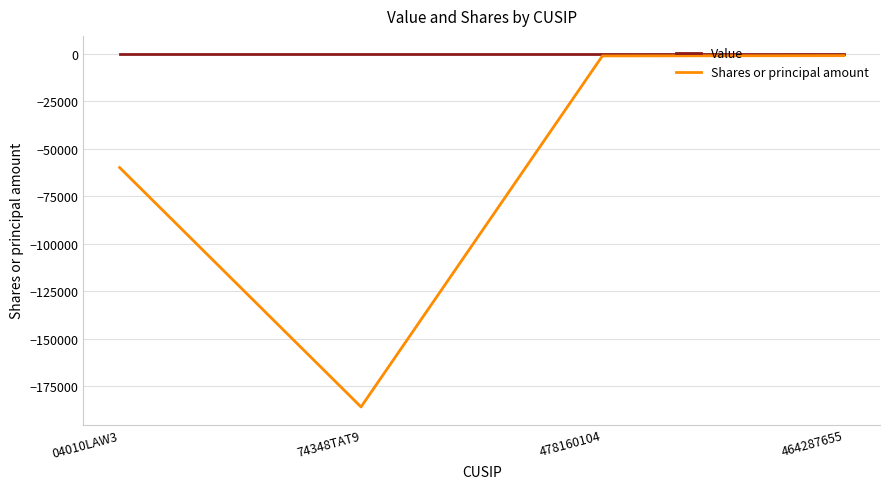

What is the minimum value shown in the chart?

-186000